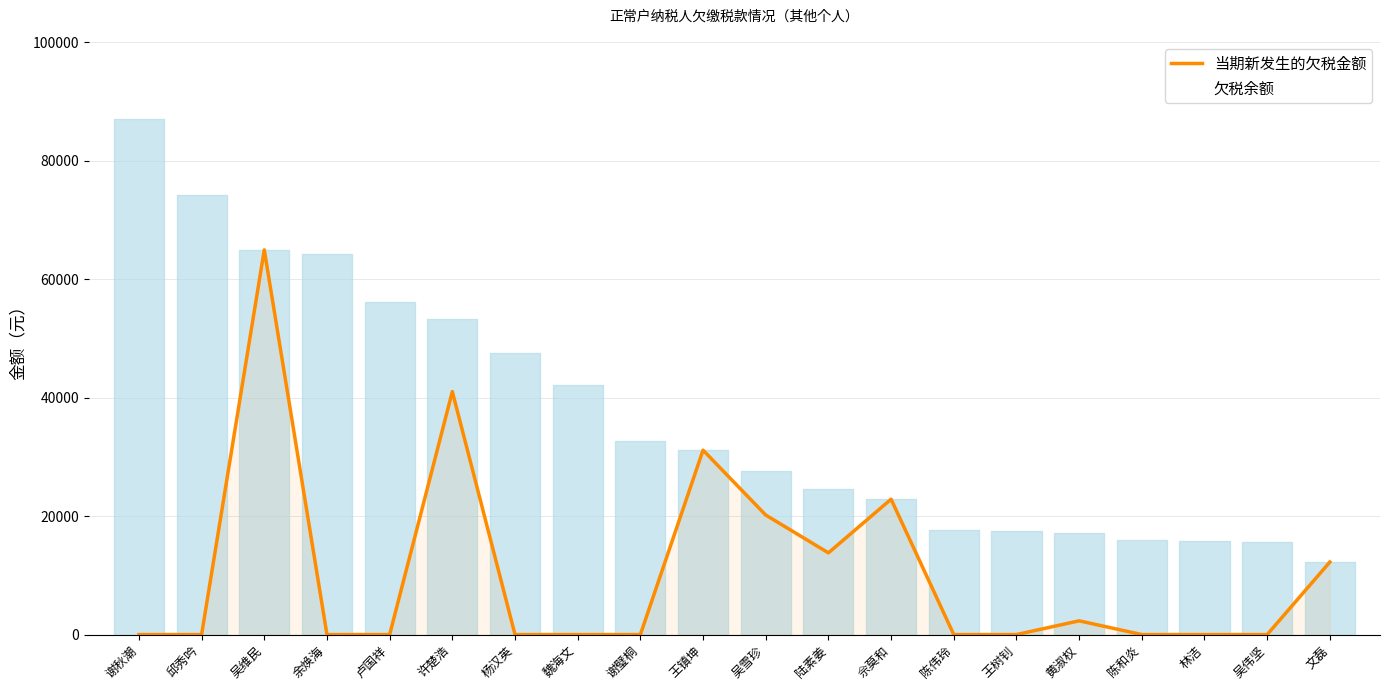

What is the label of the 6th point from the right?

王树钊